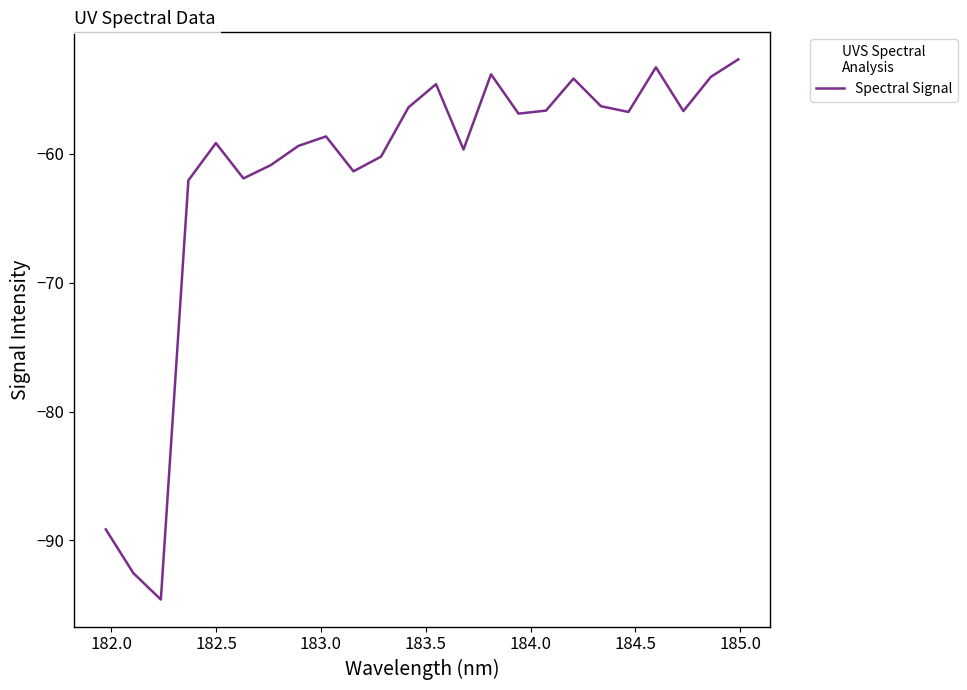

What is the greatest value displayed?

-52.7